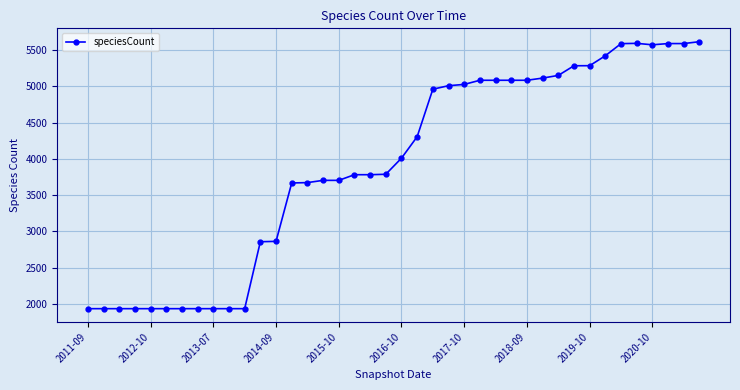

What is the minimum value shown in the chart?

1934